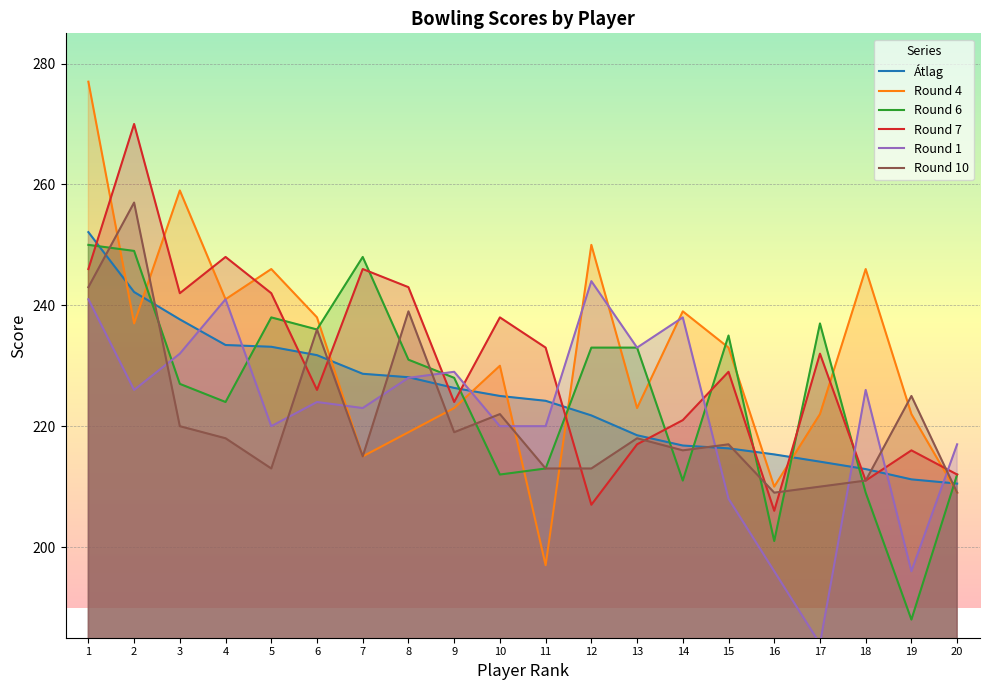

How many lines are shown in the chart?

6